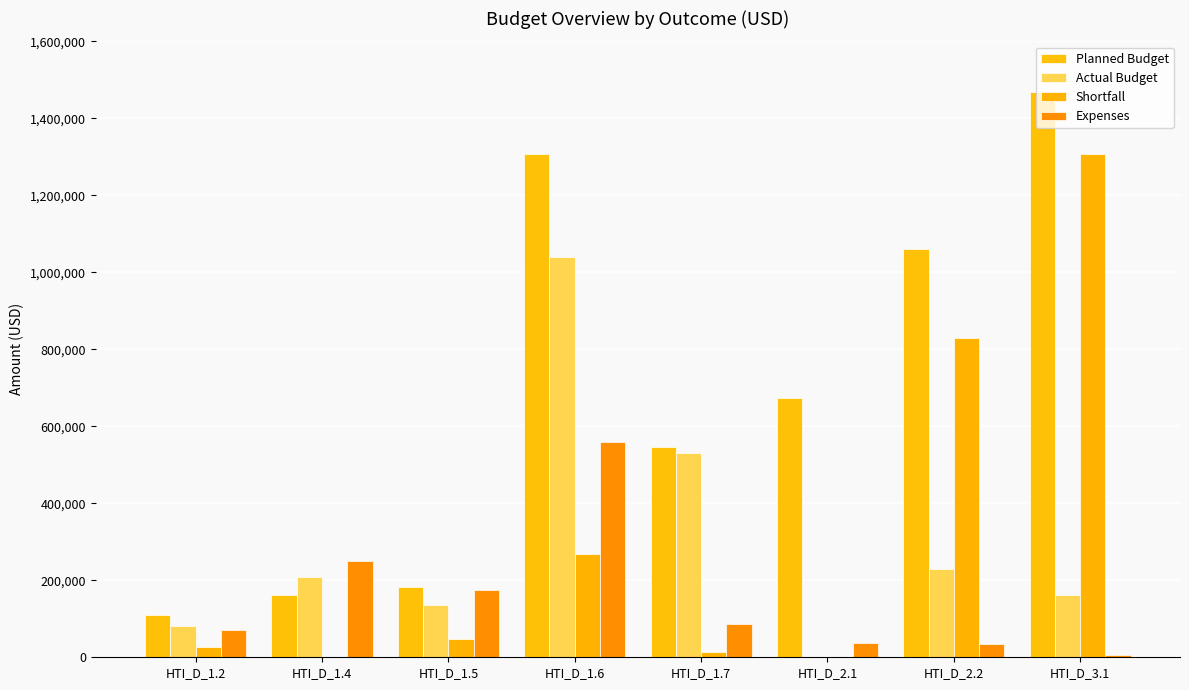

Count the number of categories in the chart.

8